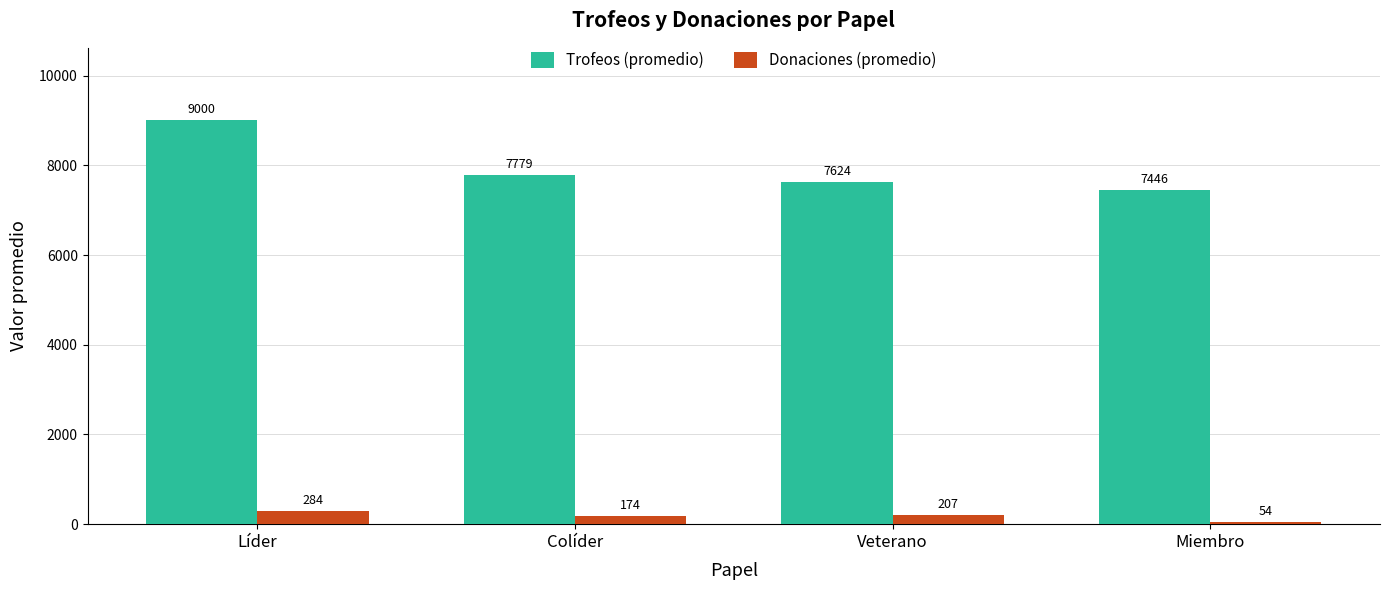

Is it true that Trofeos (promedio) equals 7445.8 at Miembro?

True